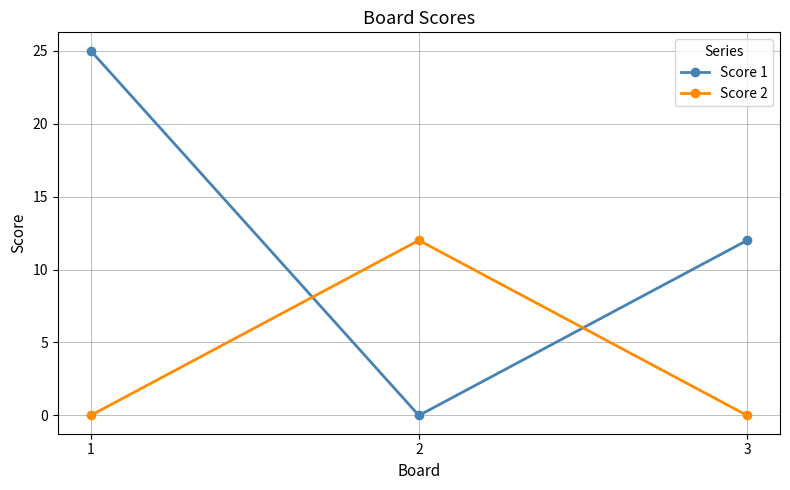

What is the total value across all series at 1?

25